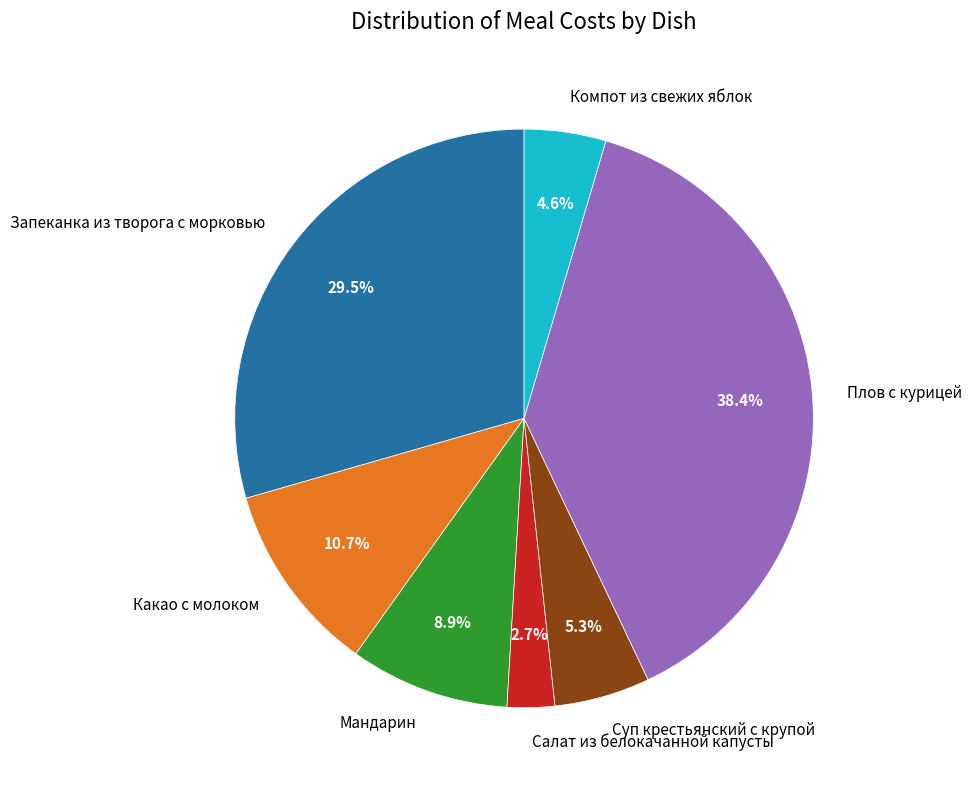

To the nearest percent, what is the difference between the largest and smallest slice percentages?

36%